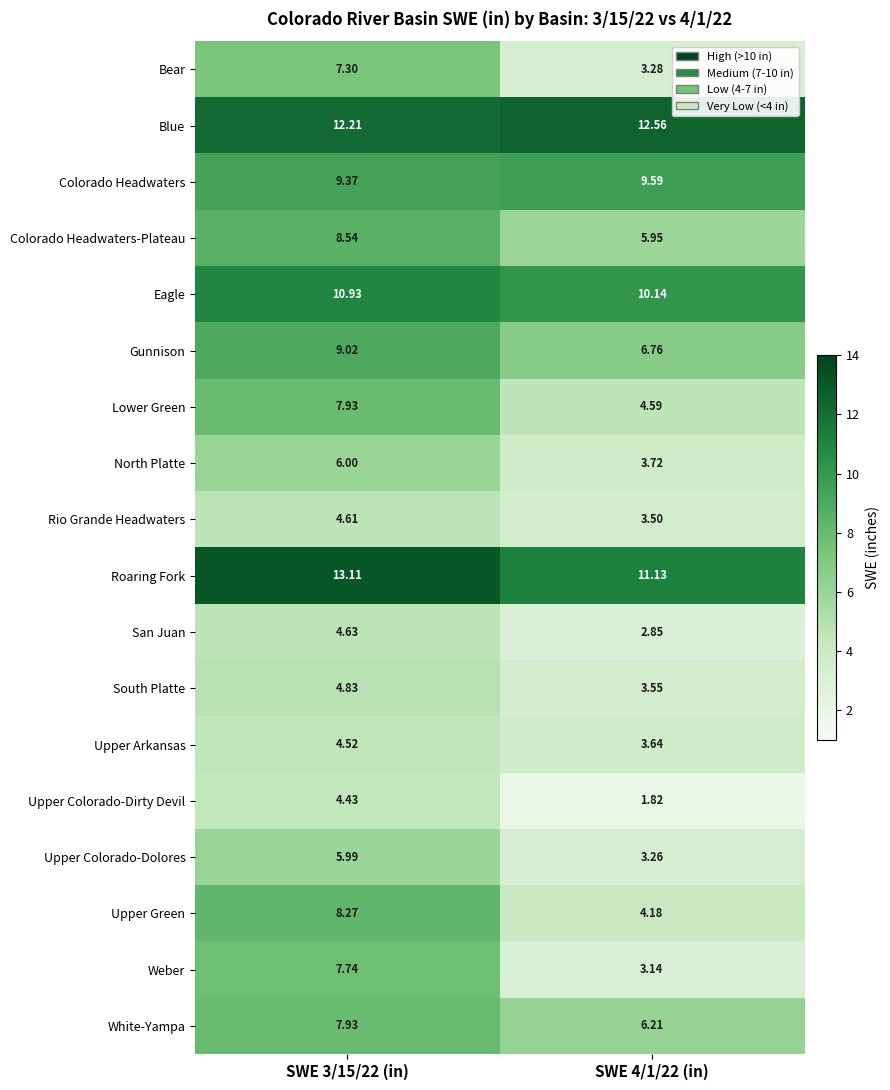

Between SWE 3/15/22 (in) and SWE 4/1/22 (in), which series saw the biggest shift?

Weber